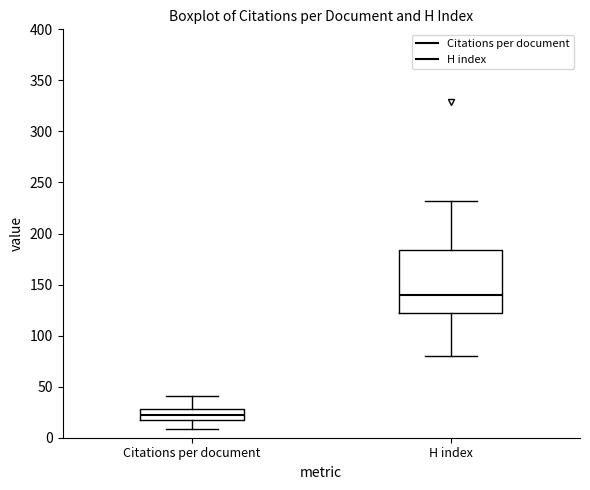

Reading left to right, read every box against the y-axis: the position of its median line, the range the box covers, and the ends of its whiskers. The values are not printed on the chart, so give them approximately, as read against the axis.

Citations per document: median 20 (inside the box), box 20 to 30, whiskers 10 to 40
H index: median 140, box 120 to 185, whiskers 80 to 230